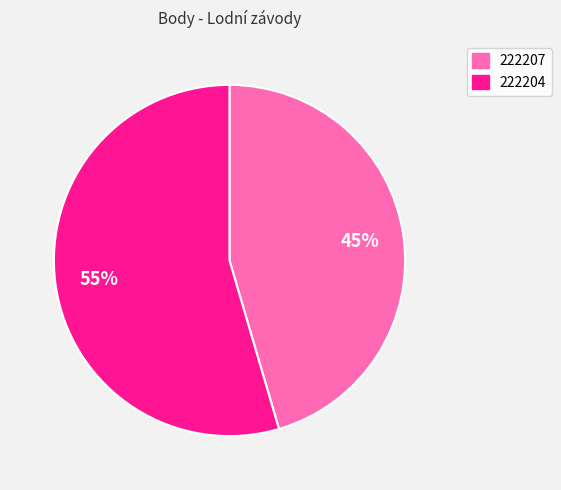

Which category accounts for the majority?

222204